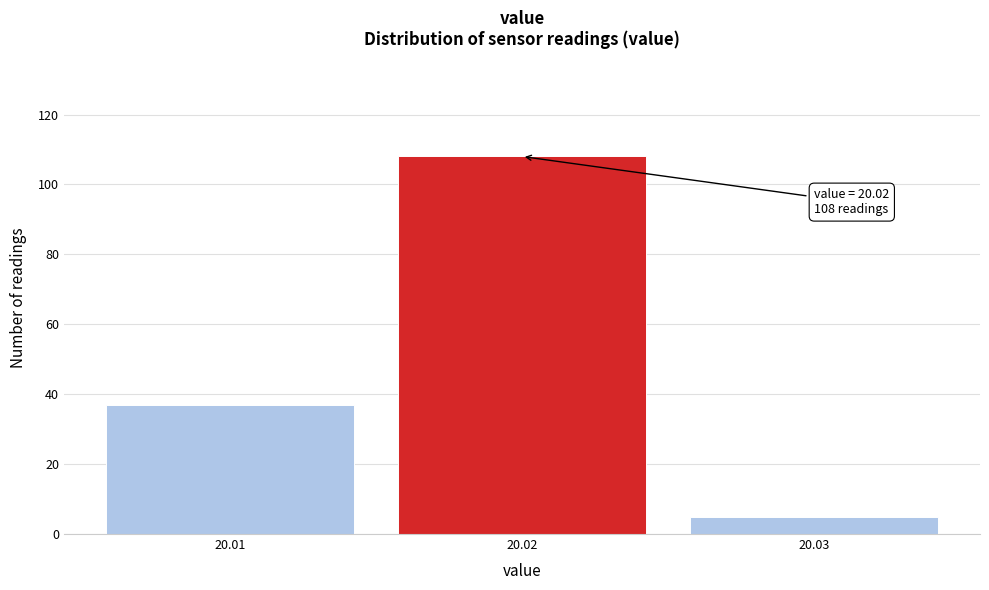

Over which range of the x-axis is the bar tallest?

20.015 to 20.025